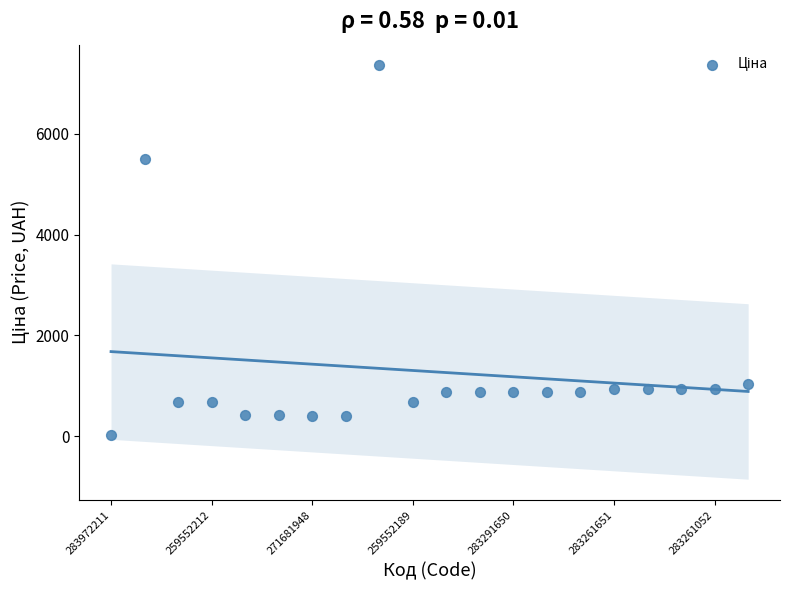

What Y value in the scatter plot is closest to 3696?

5497.3